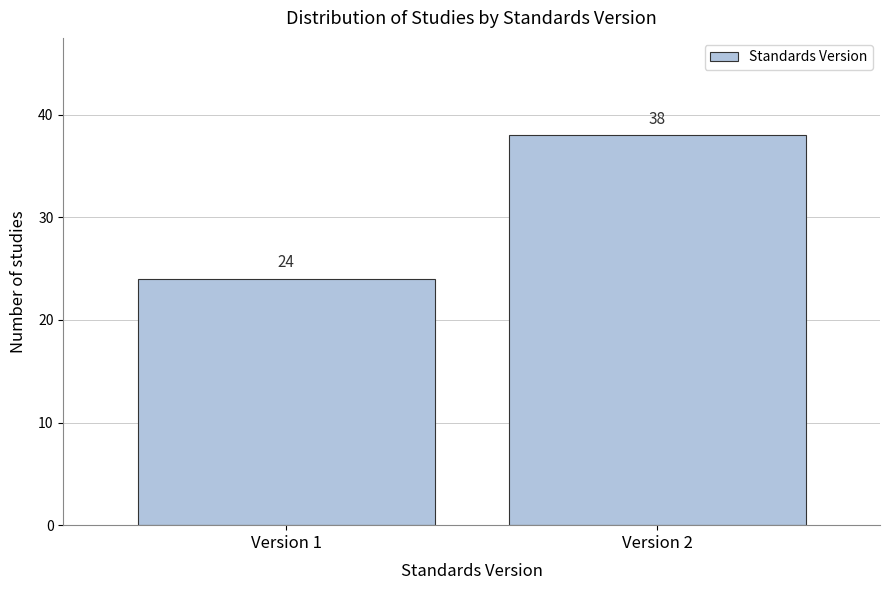

Reading left to right, extract all data points from this chart.

24	38